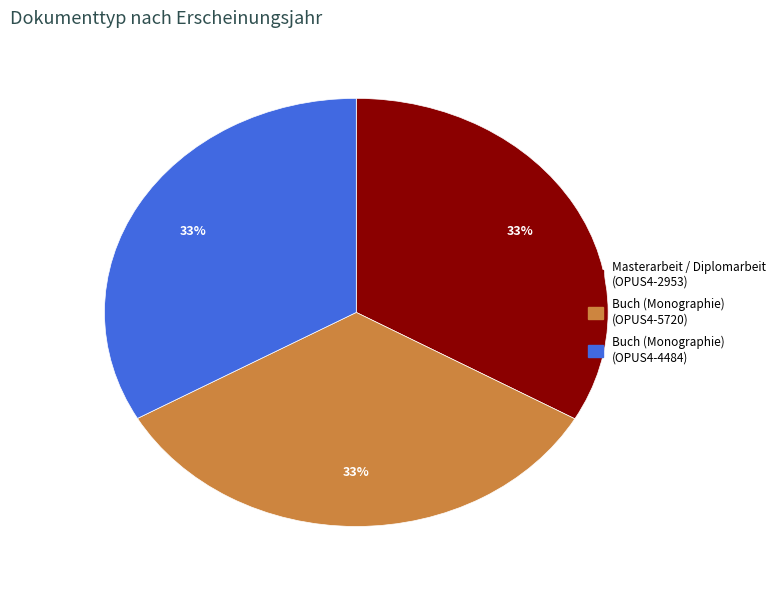

To the nearest percent, what is the average slice percentage?

33%